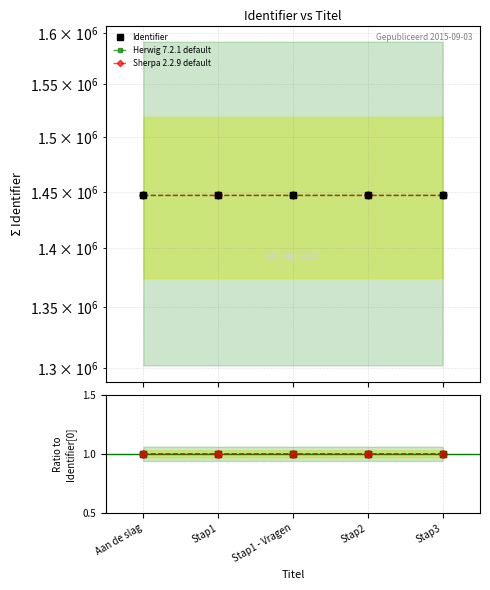

True or false: Sherpa 2.2.9 default has a value of 1.0 at Stap3.

True